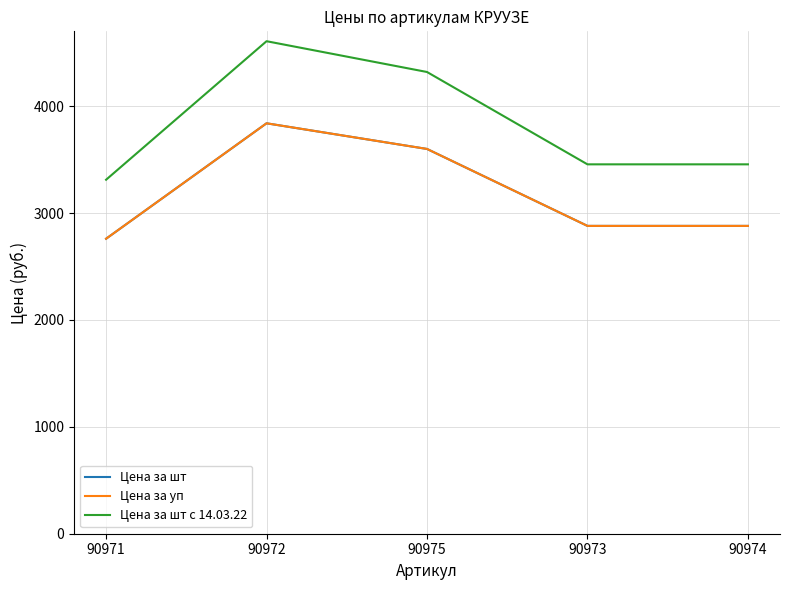

The value of Цена за шт at 90971 is 1784. True or false?

False